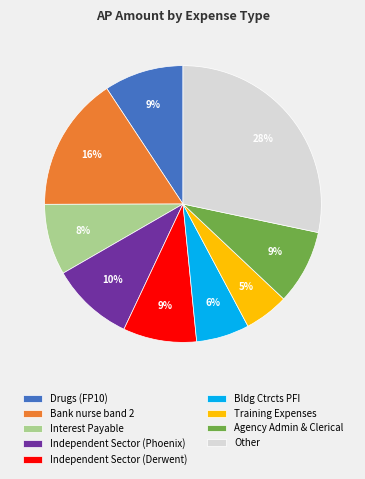

To the nearest percent, what portion does Other represent?

28%